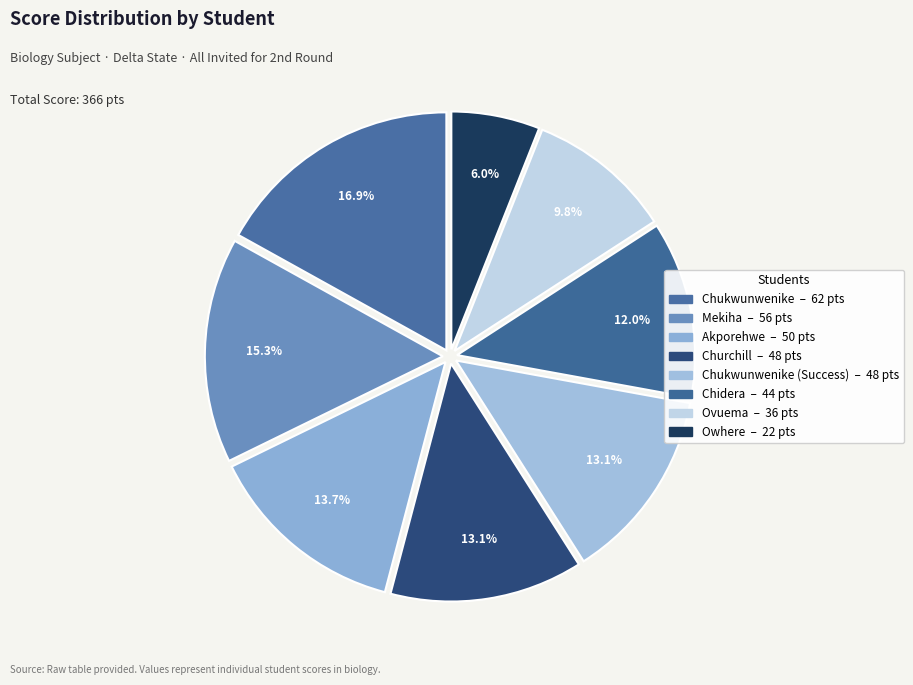

Which slice is the largest?

Chukwunwenike